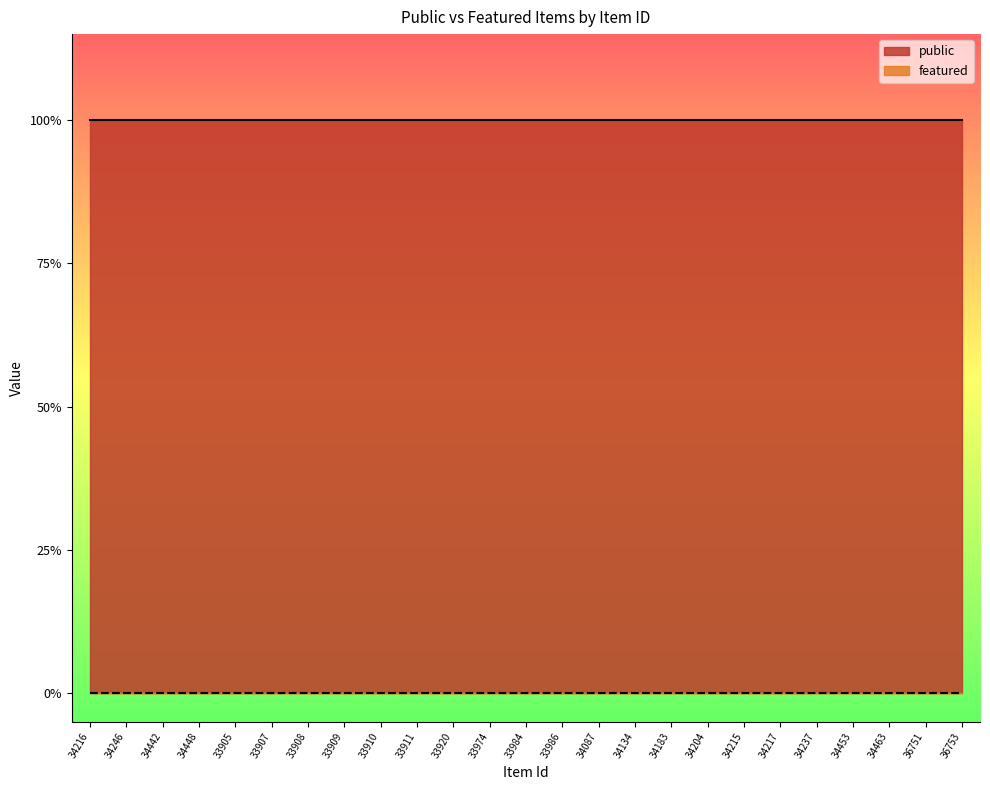

Is the value of public at 34183 greater than the value of featured at 34217?

Yes